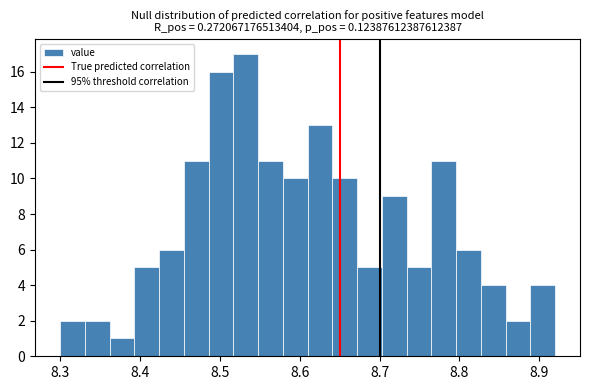

Read against the x-axis, roughly where is the centre of the tallest bar?

8.53